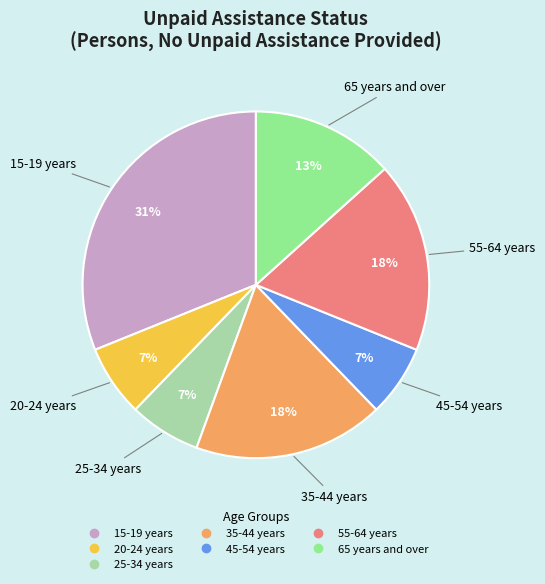

What percentage is the 25-34 years slice, to the nearest percent?

7%